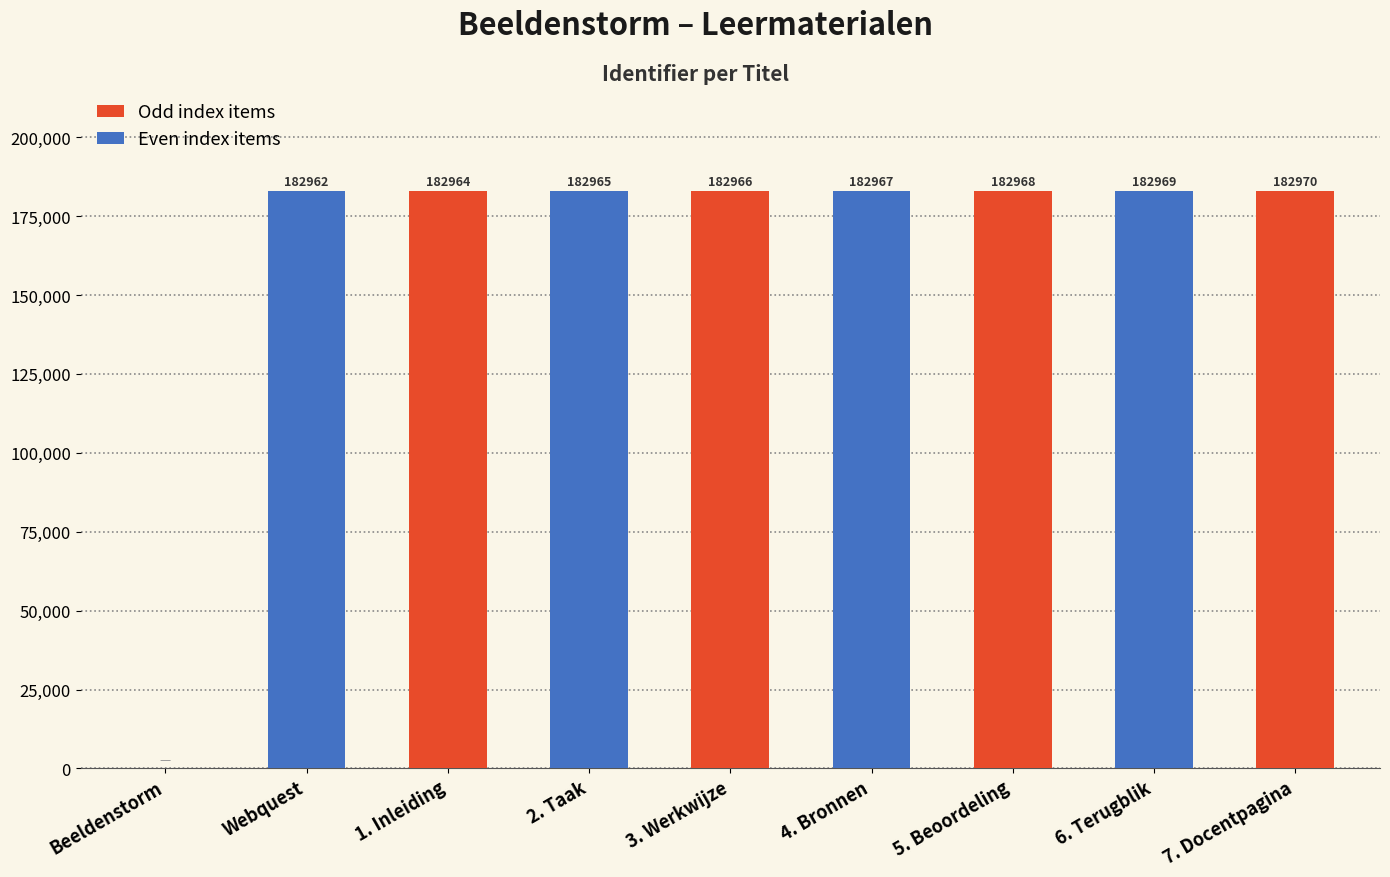

What is the sum of all values?

1463731